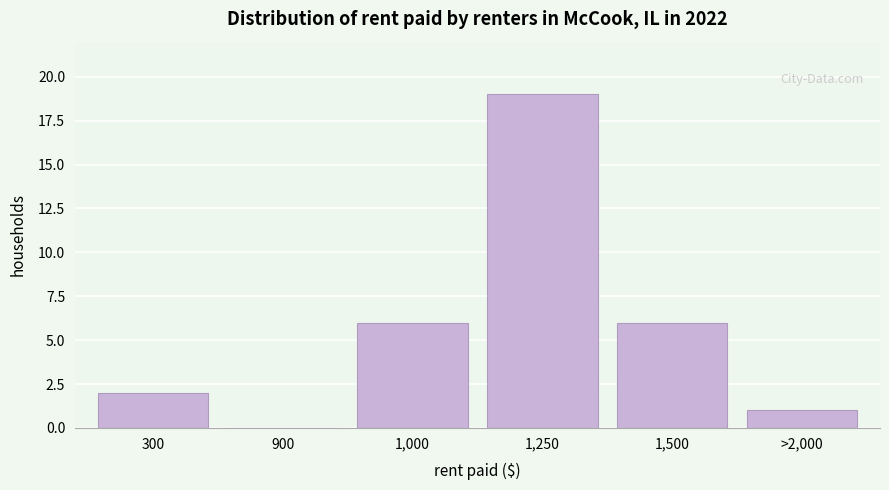

Reading left to right, what are all the values shown in this chart?

300=2	900=0	1,000=6	1,250=19	1,500=6	>2,000=1